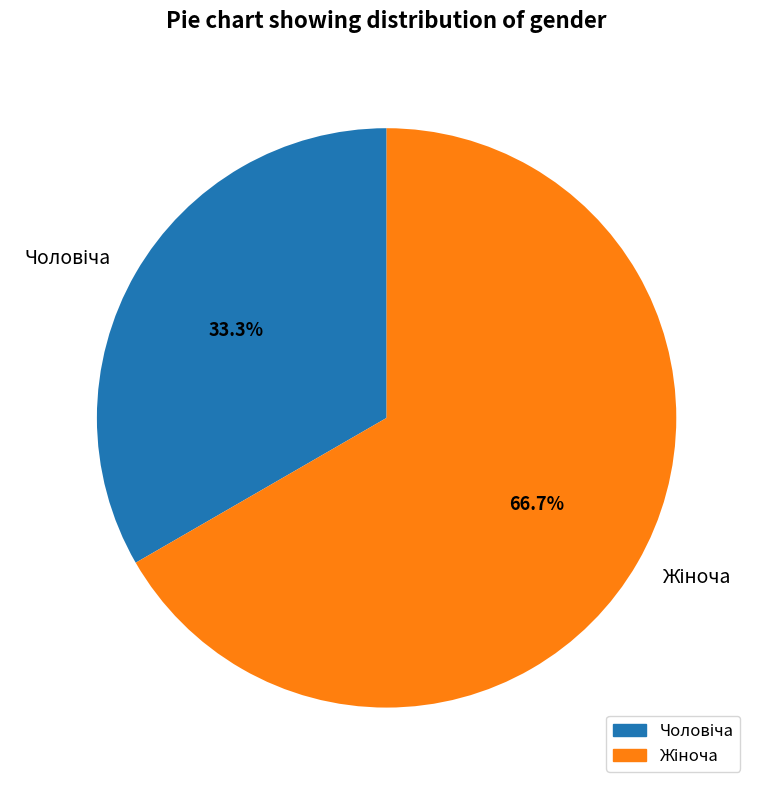

Does any single category account for the majority?

Yes